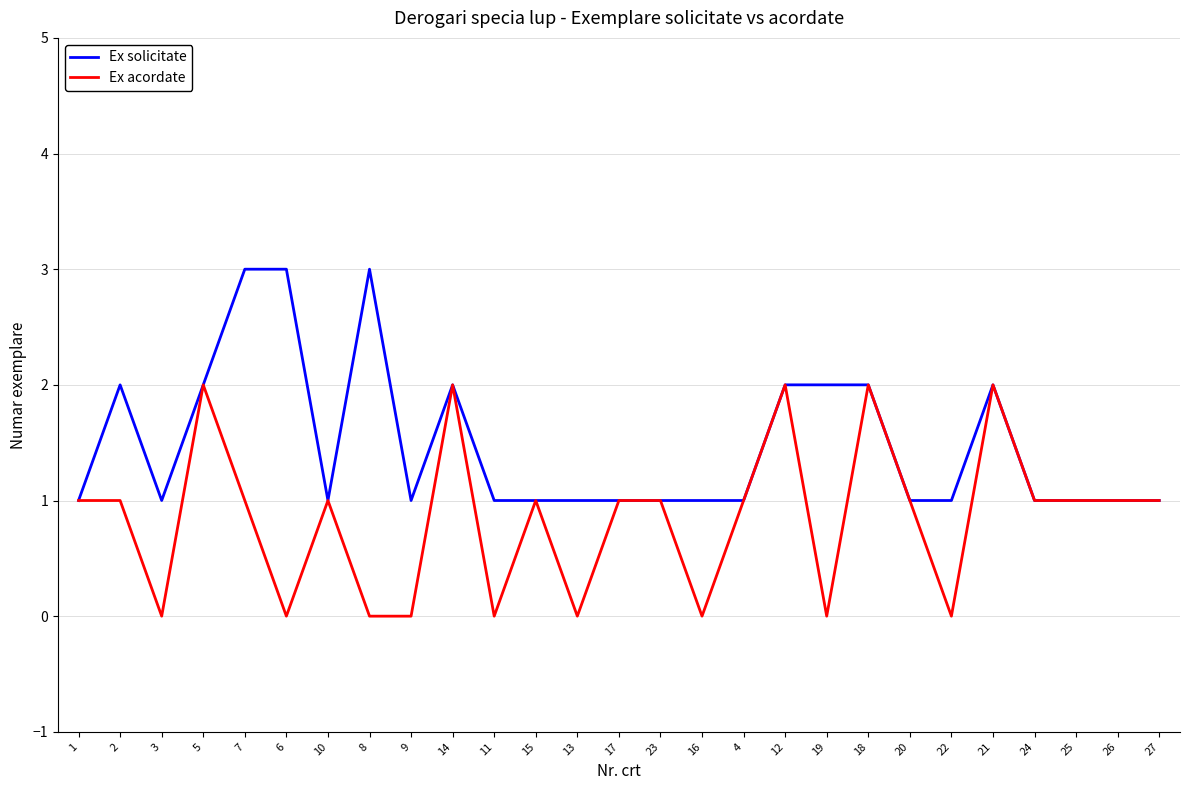

What is the difference between the second highest and second lowest values in the Ex solicitate series?

2